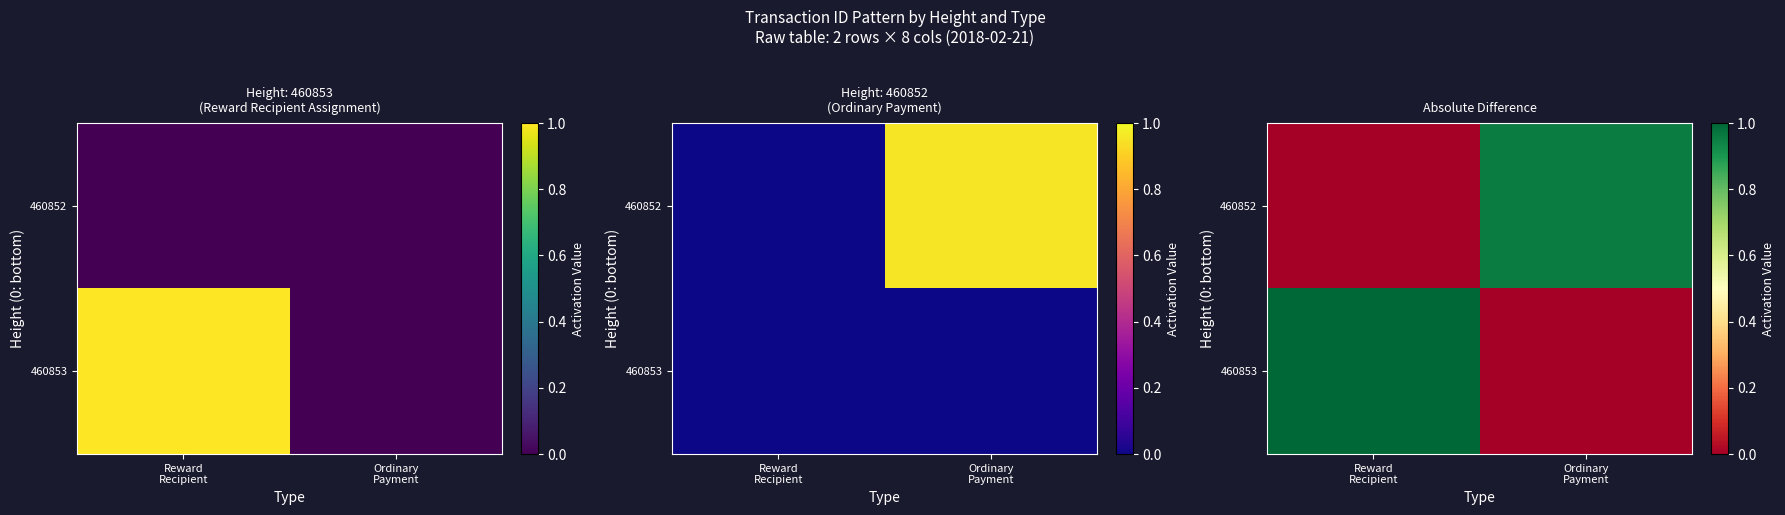

How many values in the 460853 series are below 1?

1